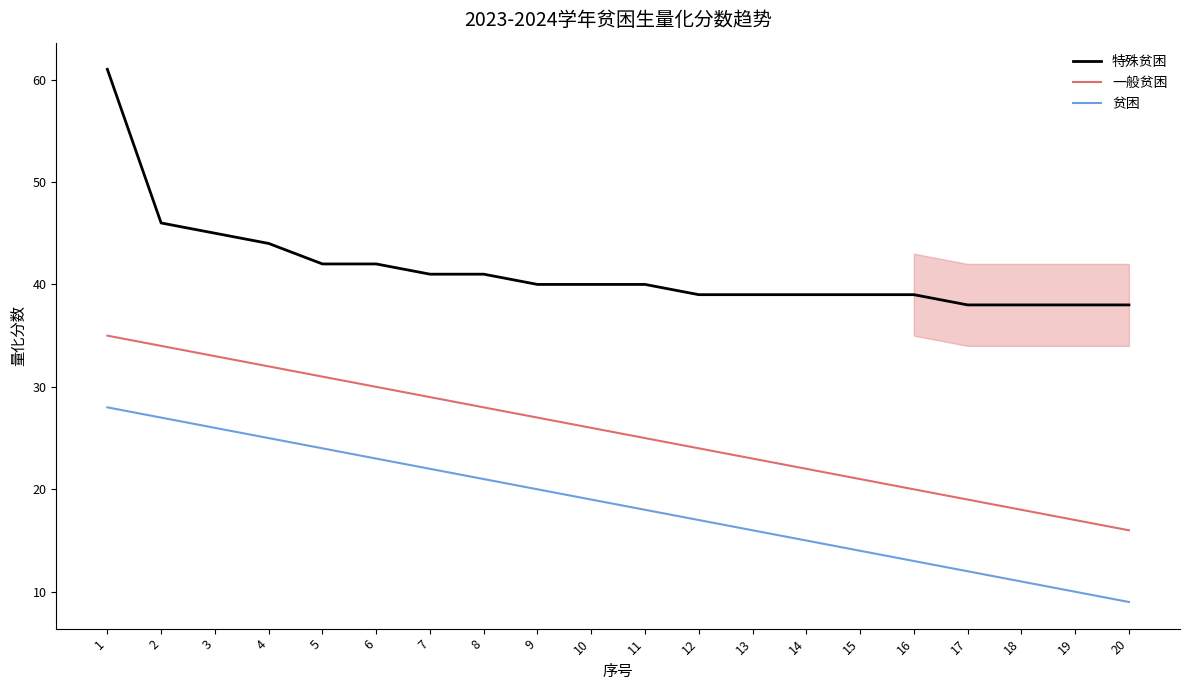

List the series in order of their overall mean, highest first.

特殊贫困, 一般贫困, 贫困